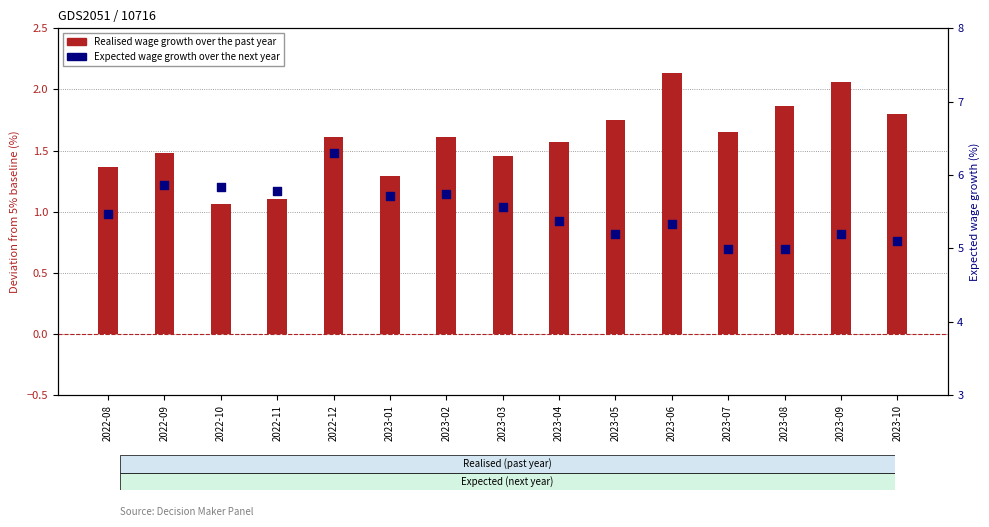

Which series reaches the minimum Y coordinate?

Realised wage growth over the past year